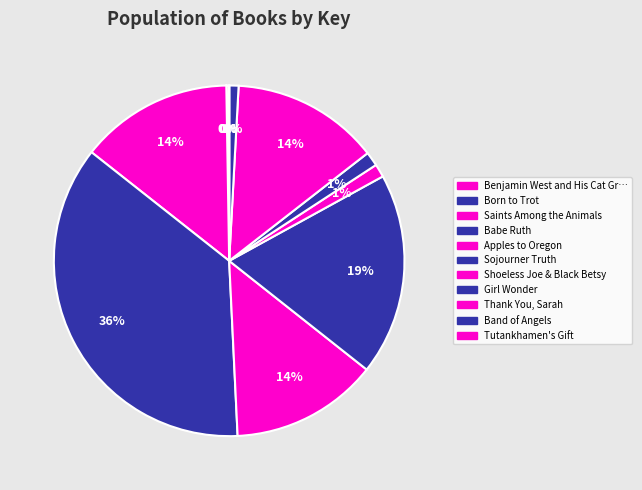

To the nearest percent, what is the difference between the largest and smallest slice percentages?

36%